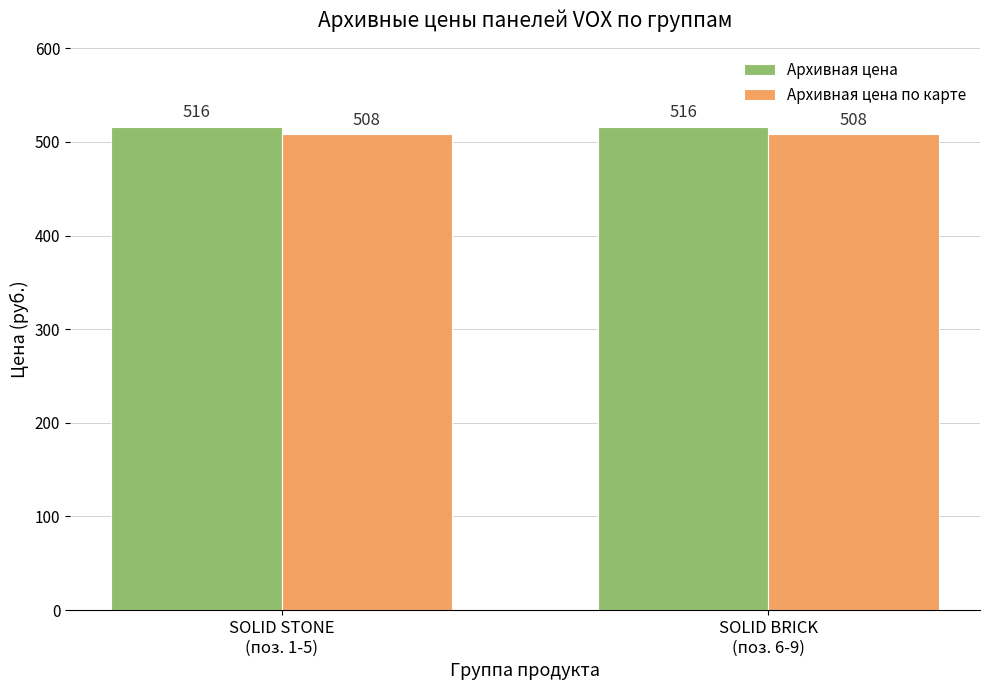

What is the sum of all Архивная цена values?

1032